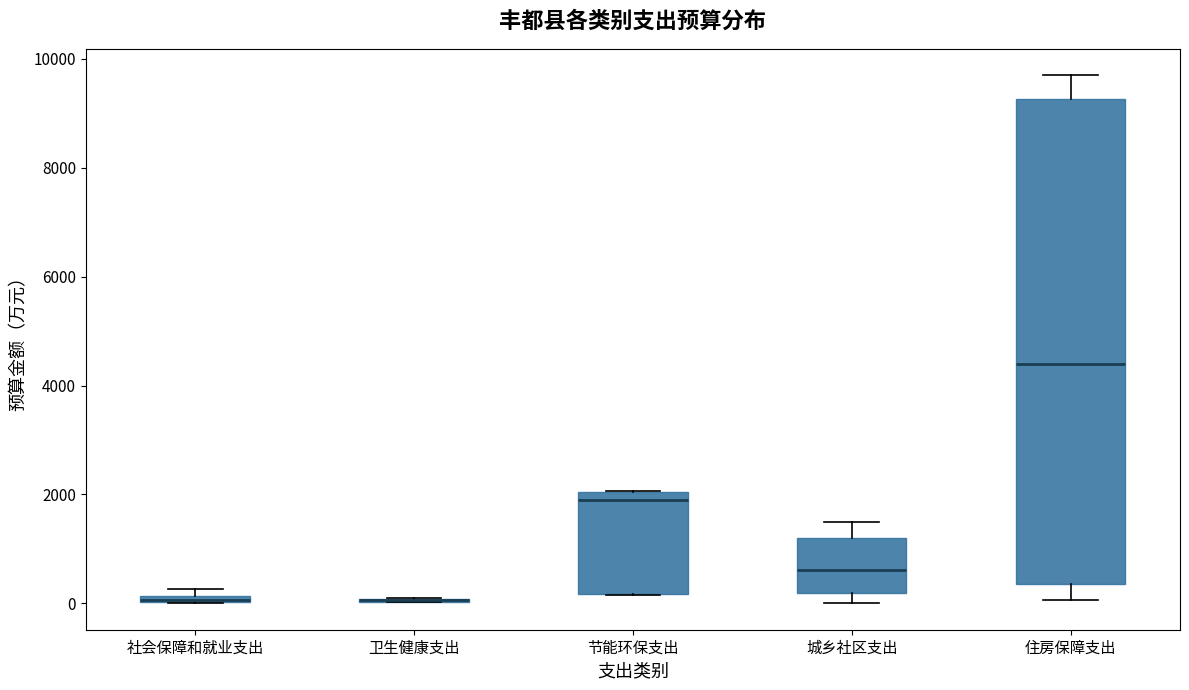

Which box is the tallest, from its lower edge to its upper edge?

住房保障支出